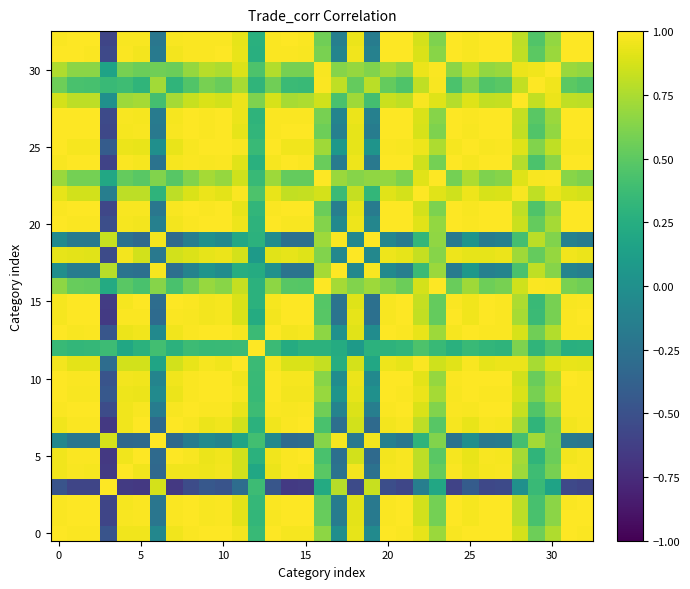

How many categories are shown in the chart?

33